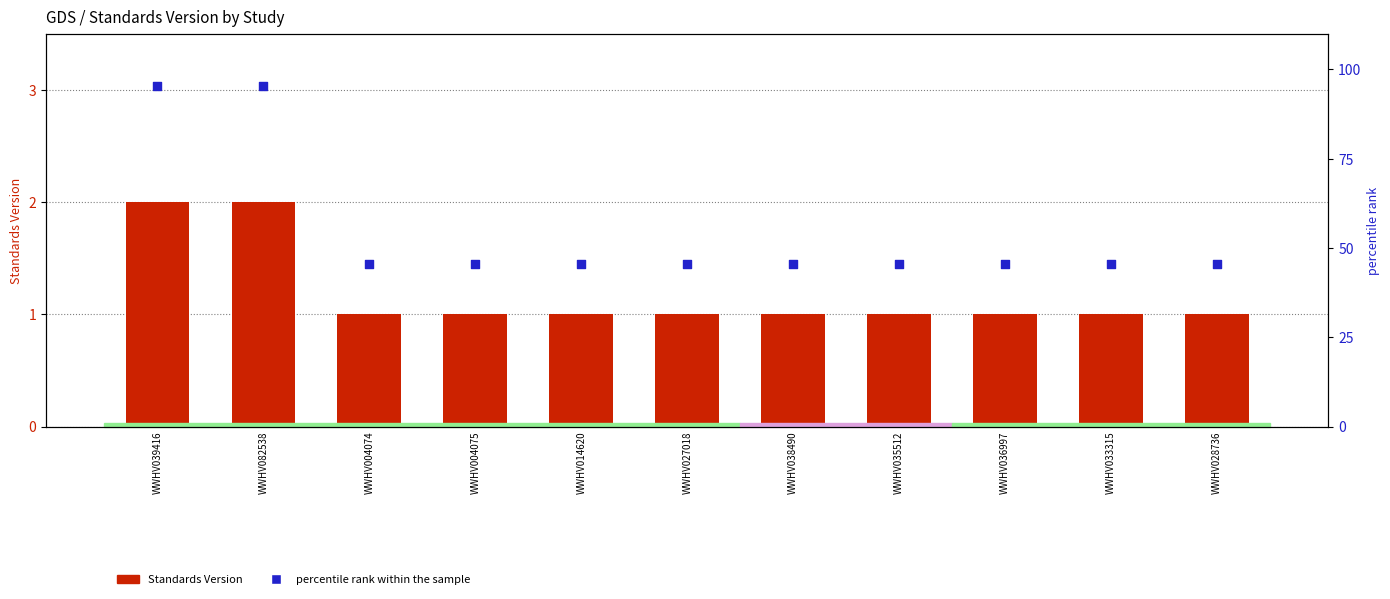

Which series contains the highest Y value?

percentile rank within the sample